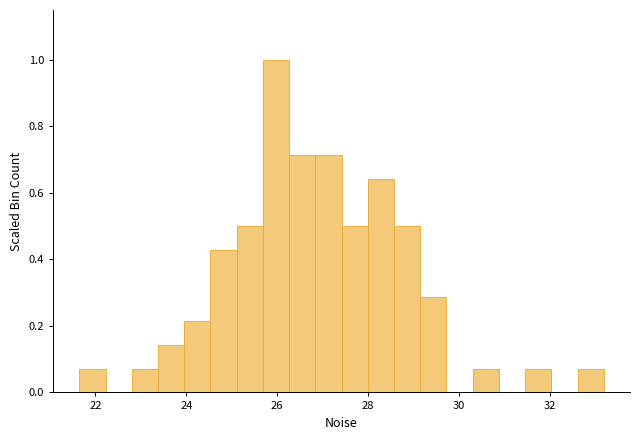

Around what value on the x-axis is the tallest bar? Give the approximate position of its centre, as read against the axis.

26.0